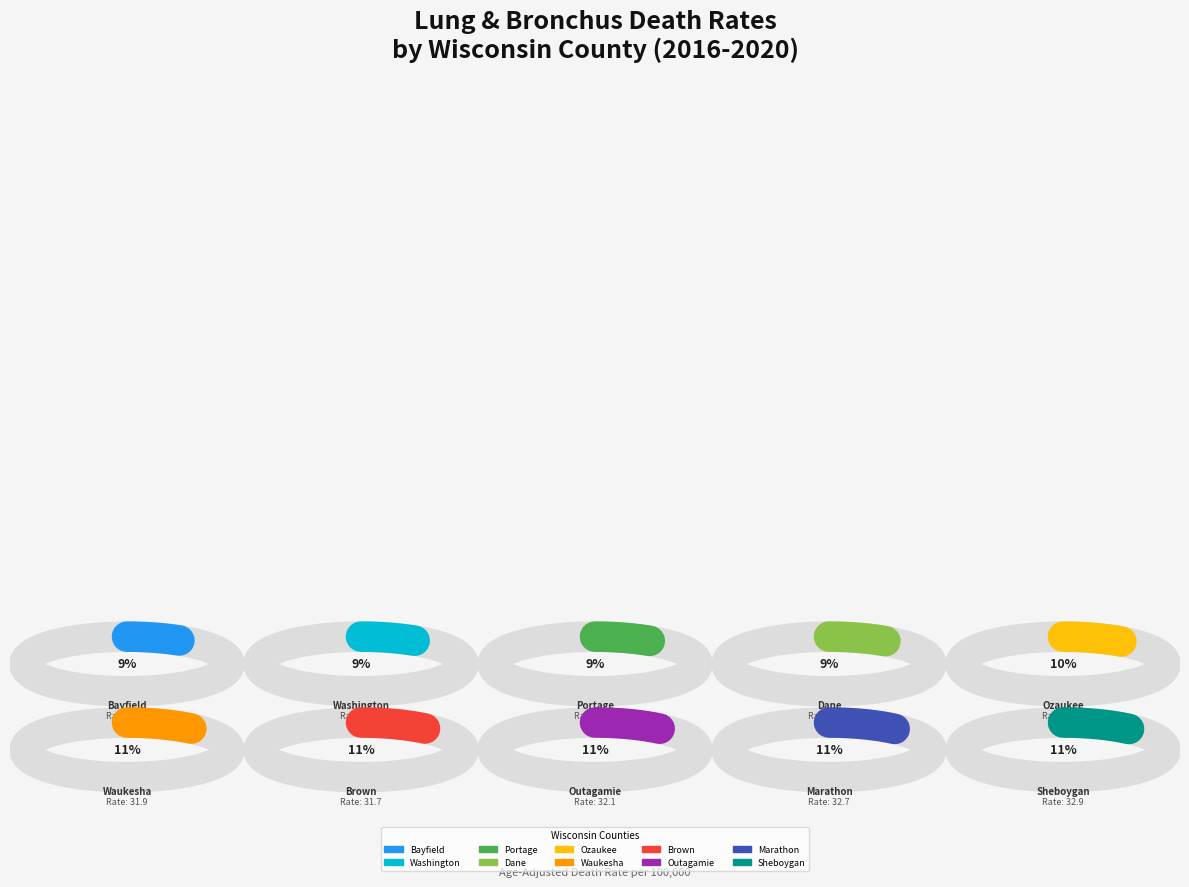

Which slice is the smallest?

Bayfield County